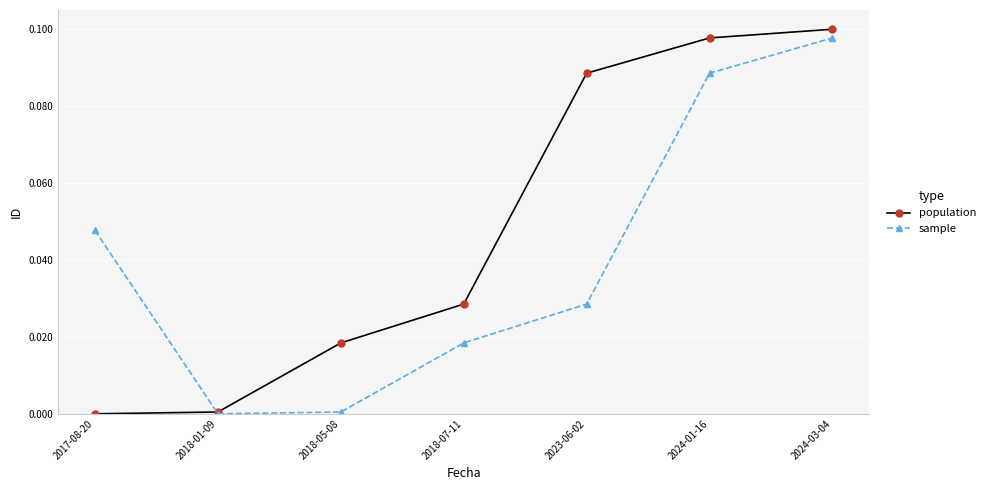

After their last crossing, which series has the higher values: sample or population?

population